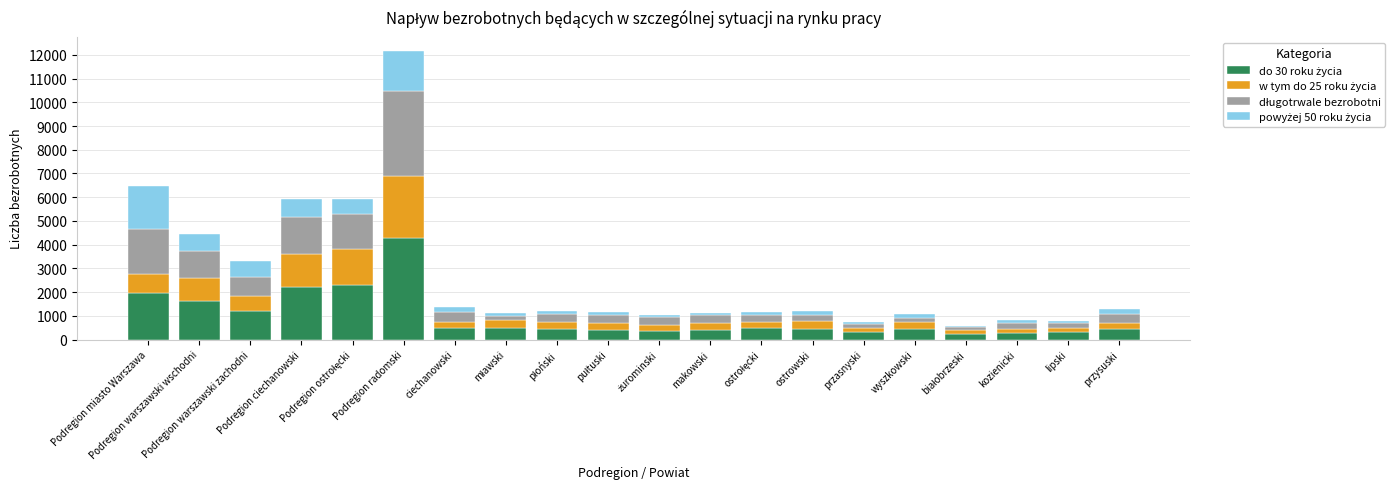

What is the average value of the do 30 roku życia series?

956